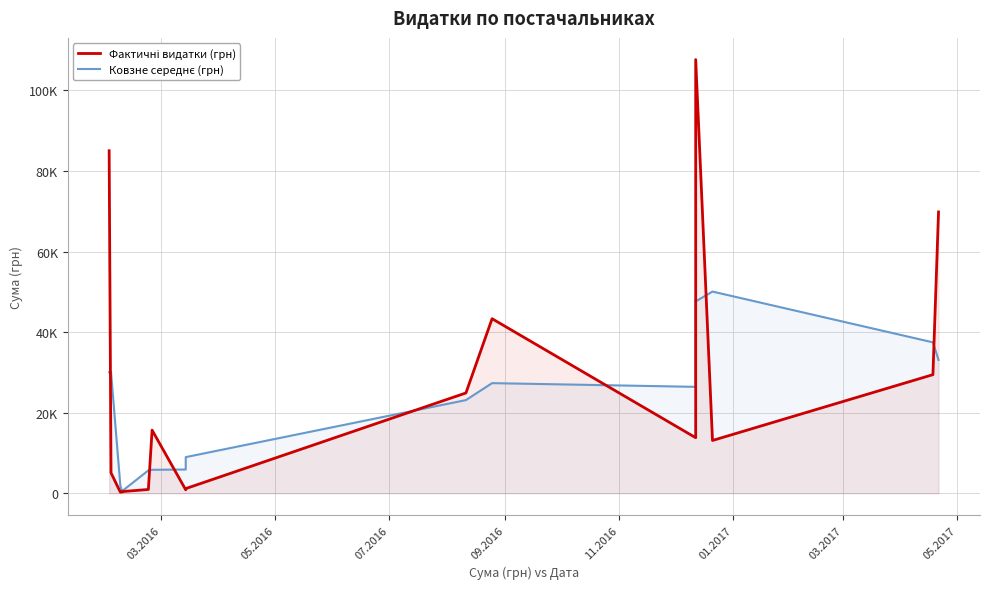

What is the label of the 7th point from the left?

03.2017